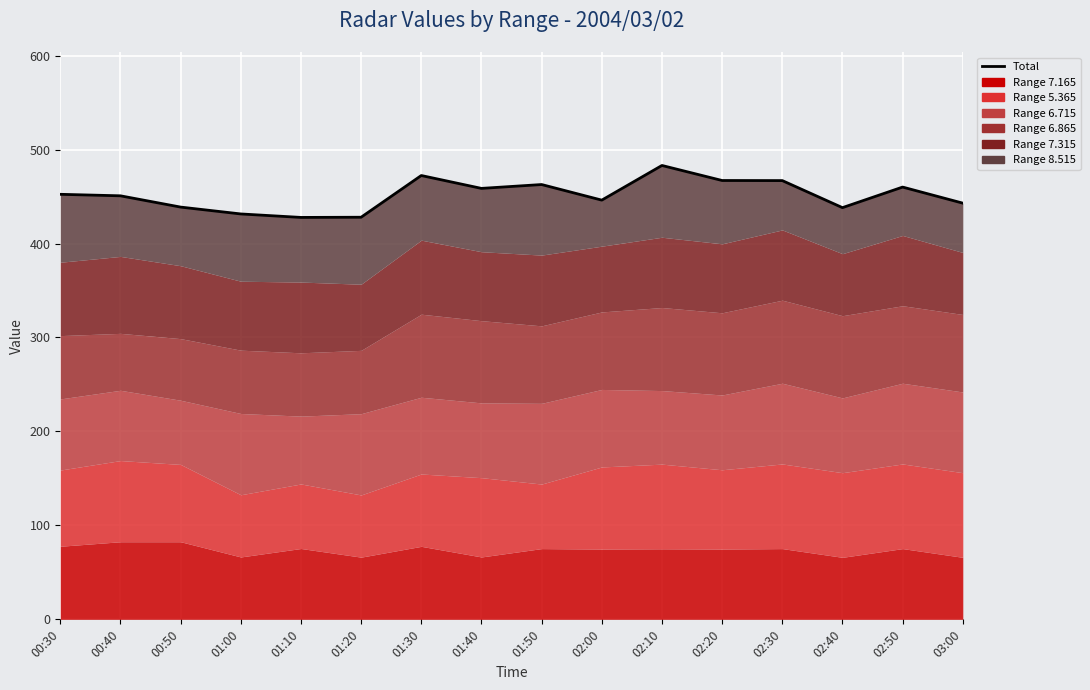

What is the difference between the second highest and minimum values?

44.6